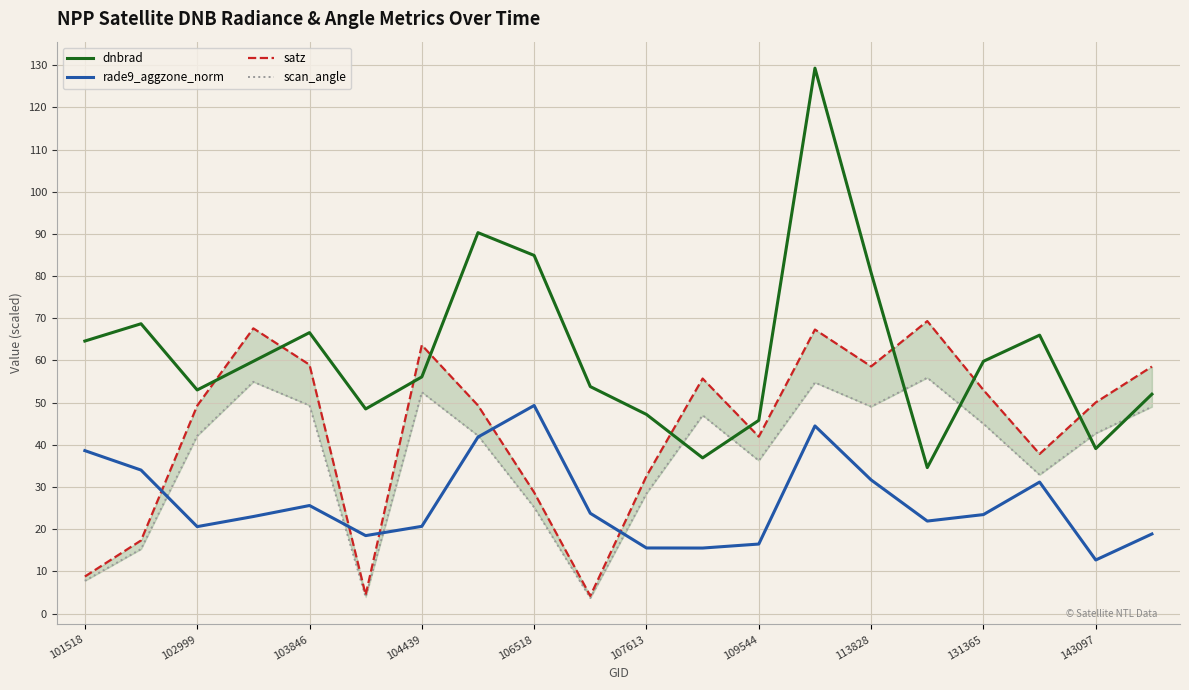

How many data points in dnbrad are less than 59?

10